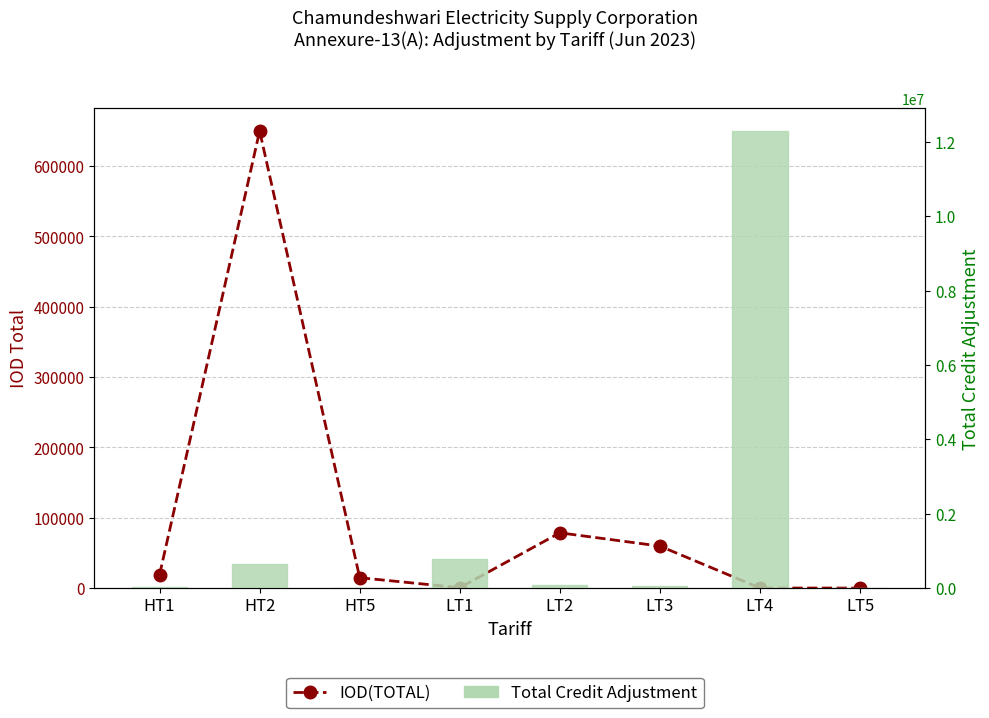

What position from the right is LT5?

1